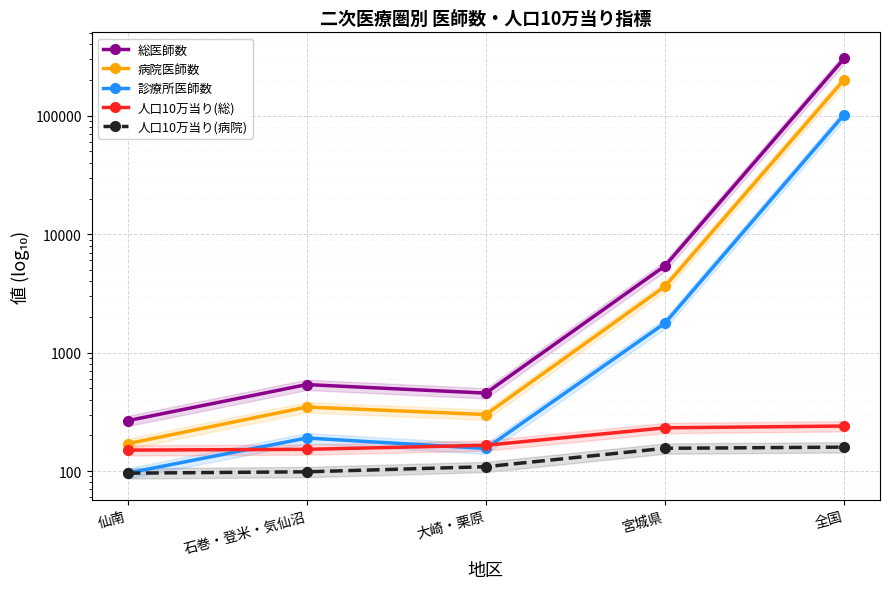

Rank the series at 石巻・登米・気仙沼 from lowest to highest value.

人口10万当り(病院), 人口10万当り(総), 診療所医師数, 病院医師数, 総医師数